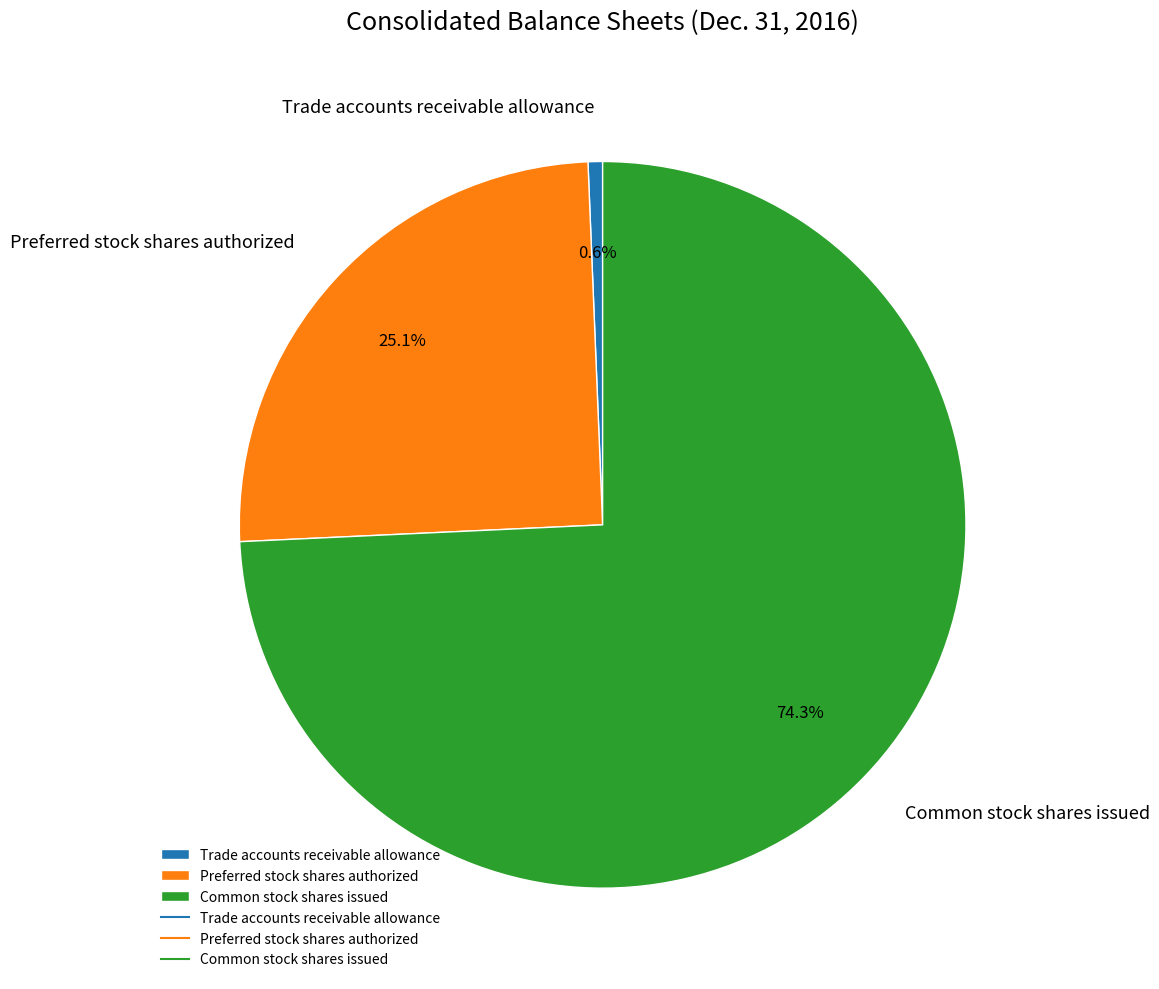

How many slices are in this pie chart?

3